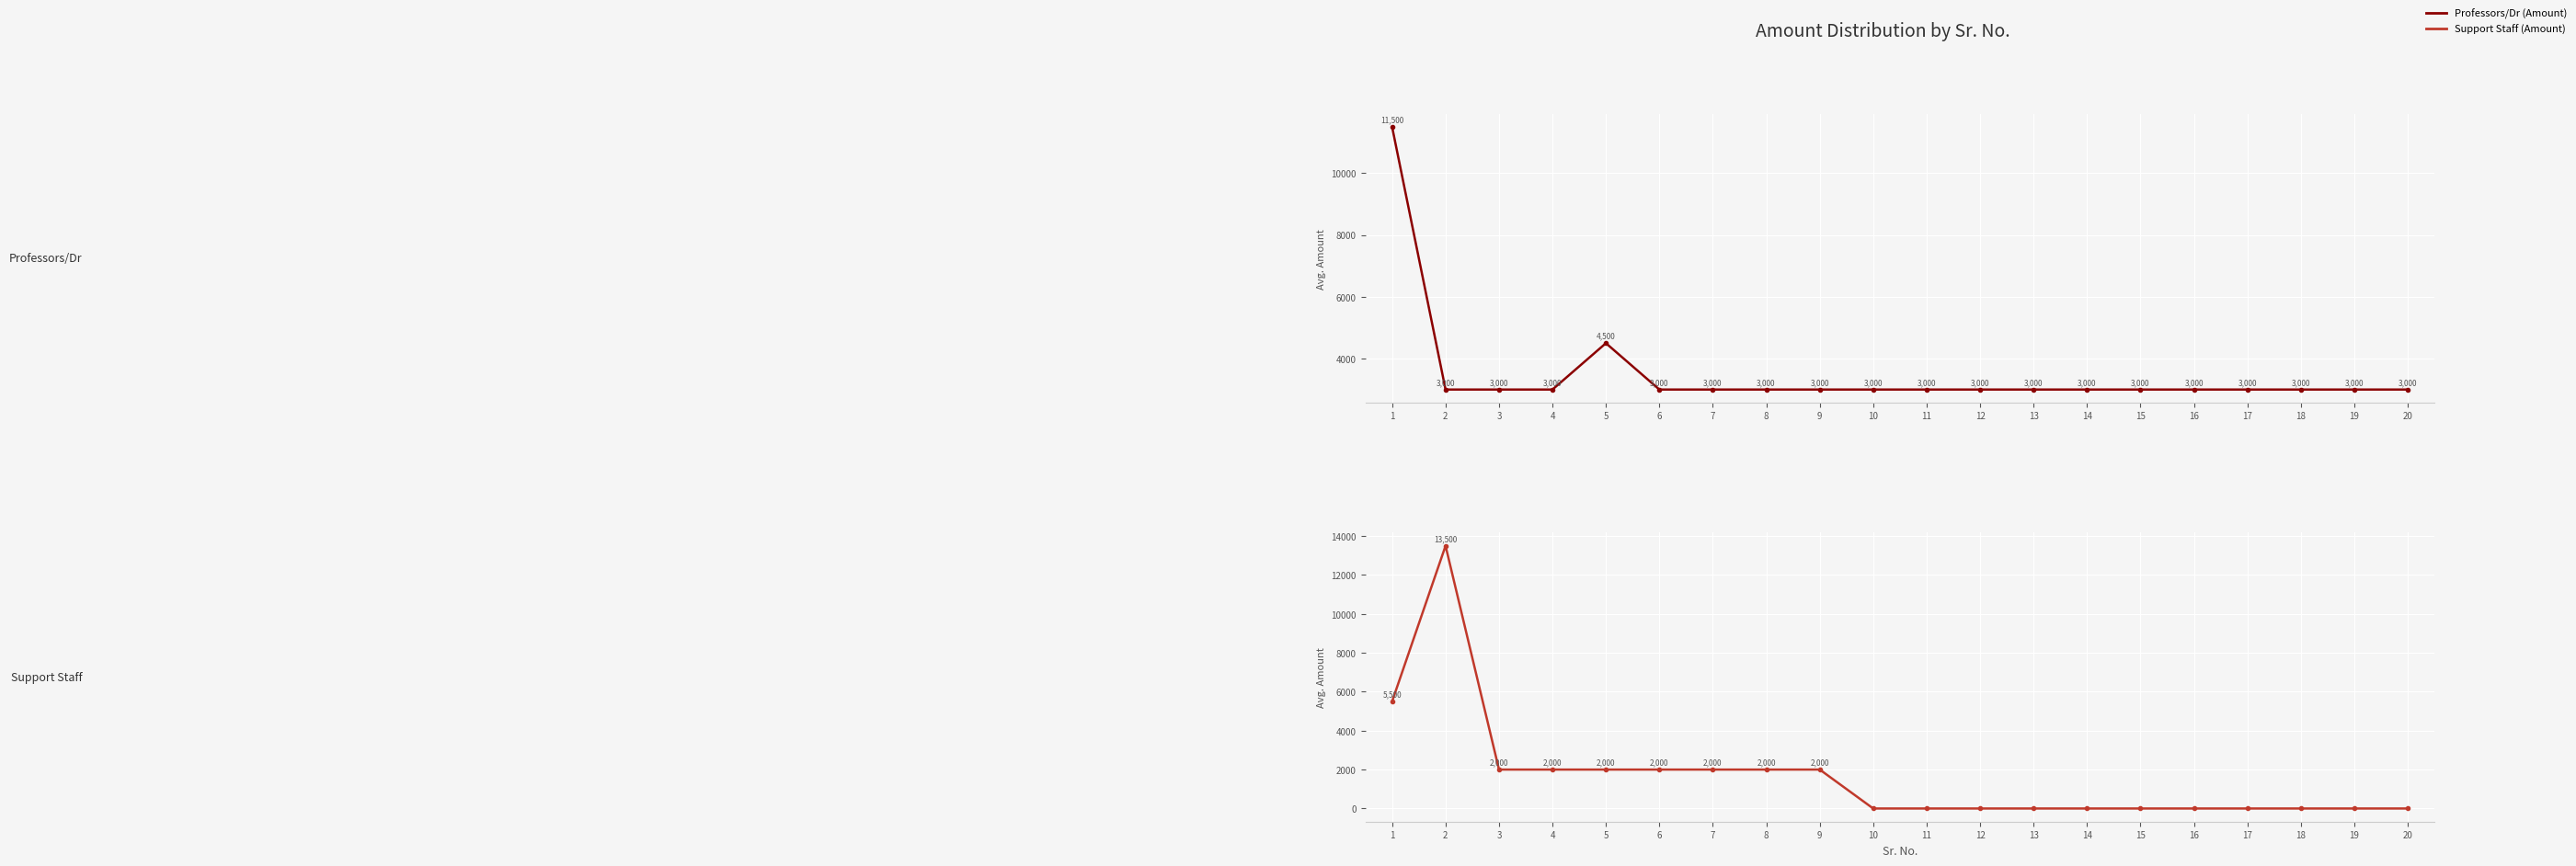

How many distinct data groups are displayed?

2